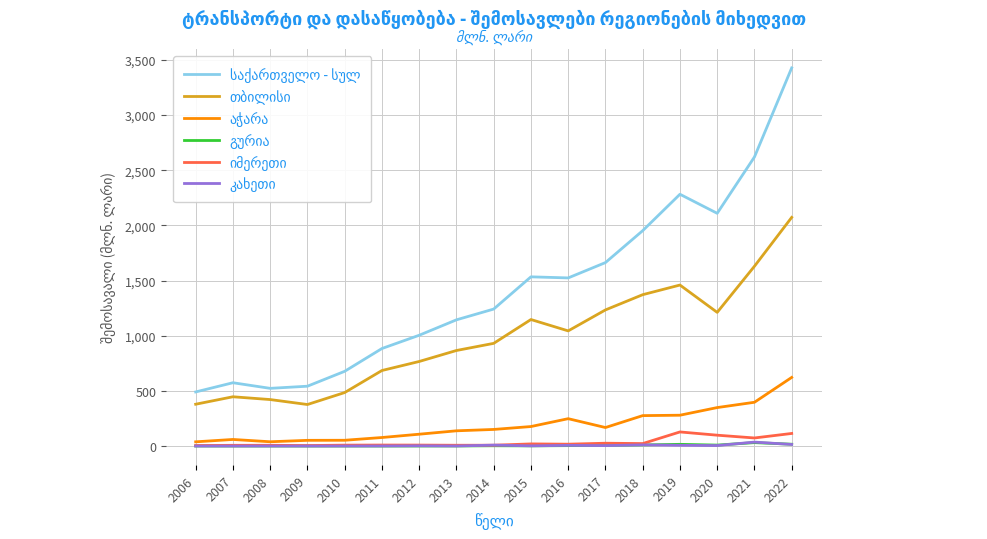

Which label corresponds to the largest value in the chart?

2022